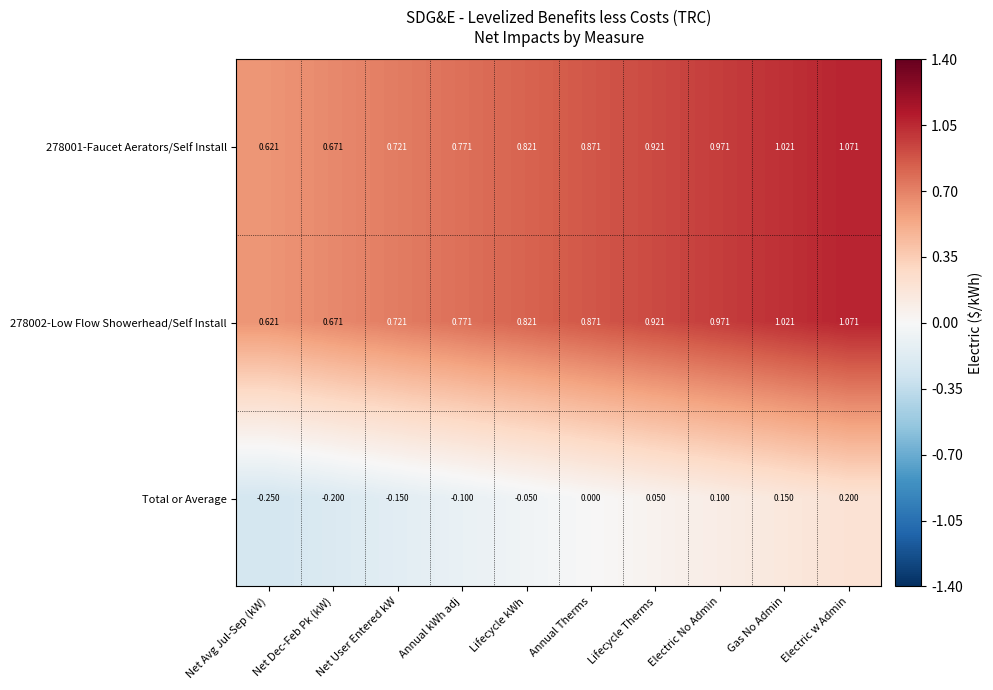

Which label corresponds to the largest value in the chart?

Electric w Admin